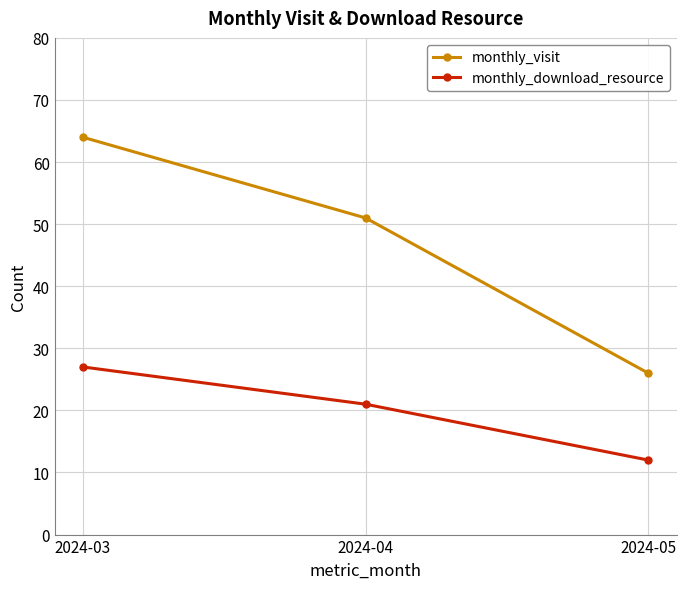

What is the total value across all series at 2024-04?

72